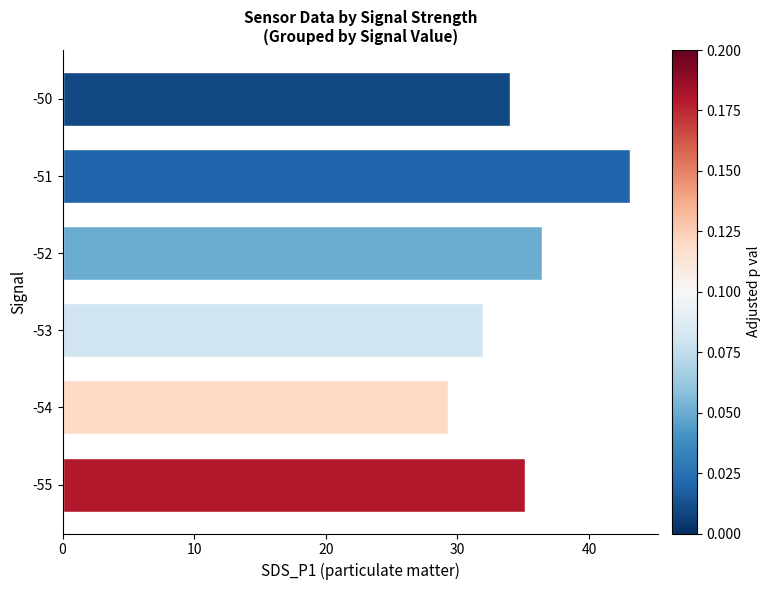

Rank the categories by value from lowest to highest.

-54, -53, -50, -55, -52, -51